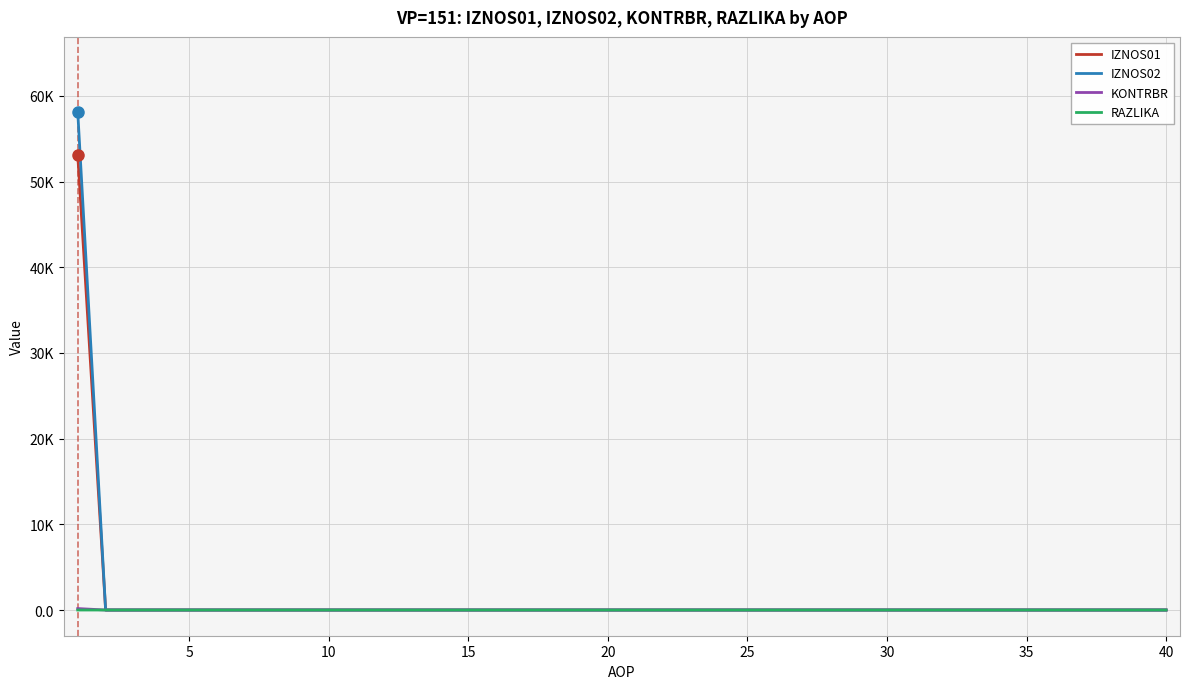

Which label corresponds to the smallest value in the chart?

5